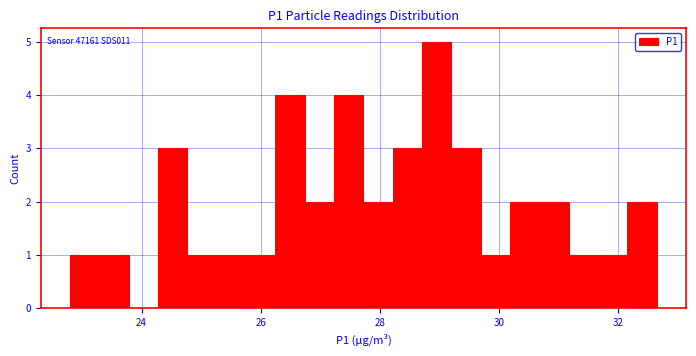

Around what value on the x-axis is the tallest bar? Give the approximate position of its centre, as read against the axis.

29.0